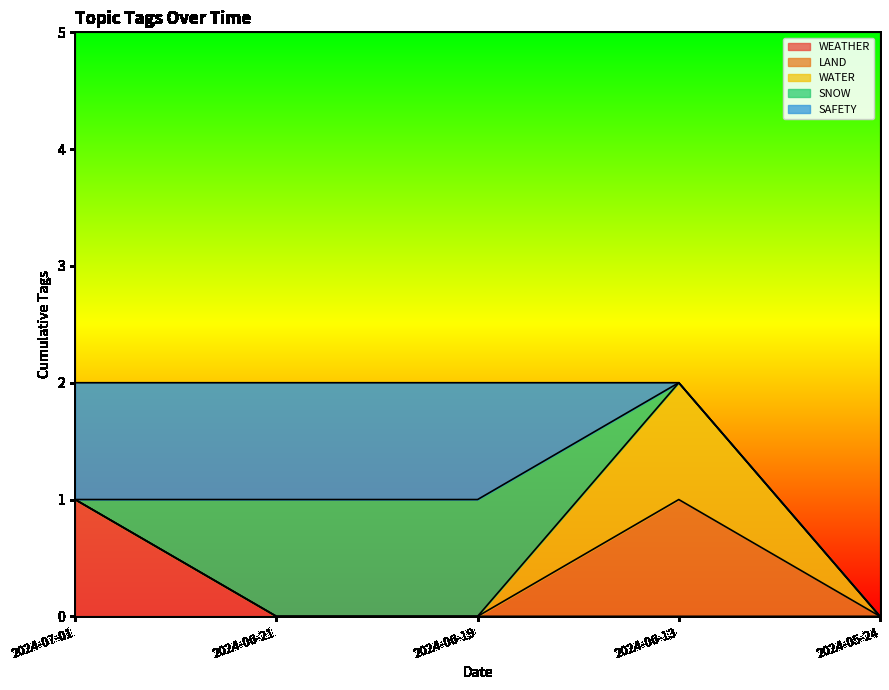

The value of WATER at 2024-06-13 is 2. True or false?

False